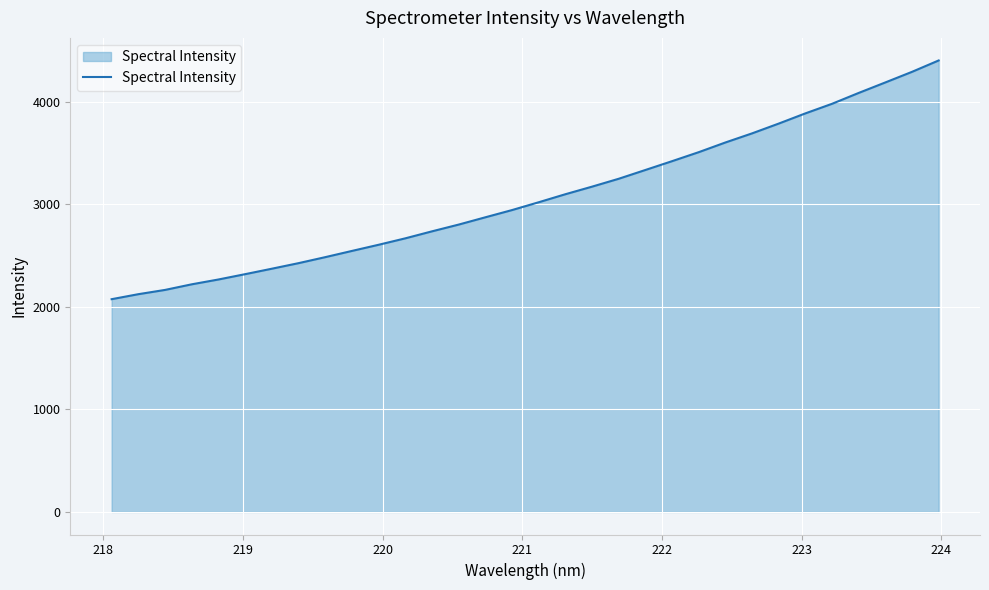

What is the sum of all values?

98409.3